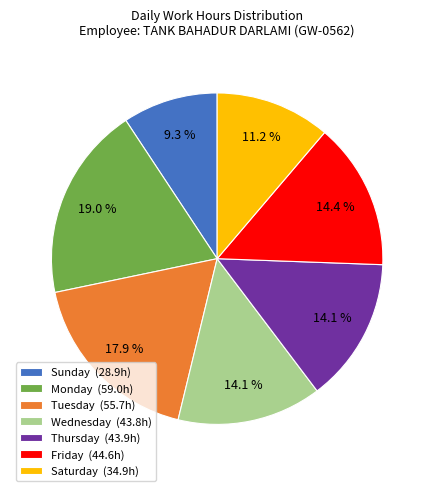

To the nearest percent, what is the difference between the largest and smallest slice percentages?

10%